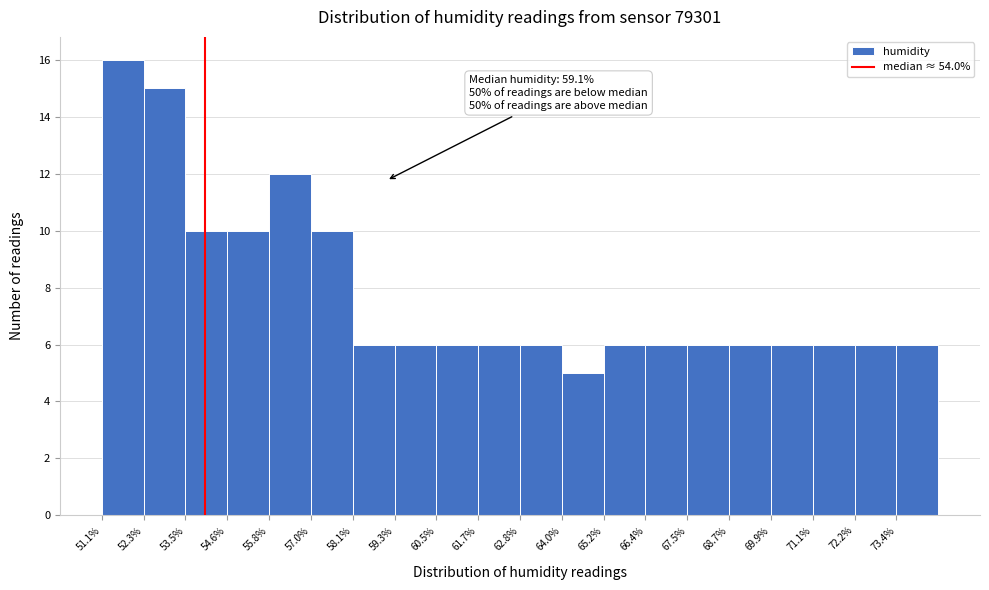

Over which range of the x-axis is the bar tallest?

51.2 to 52.2